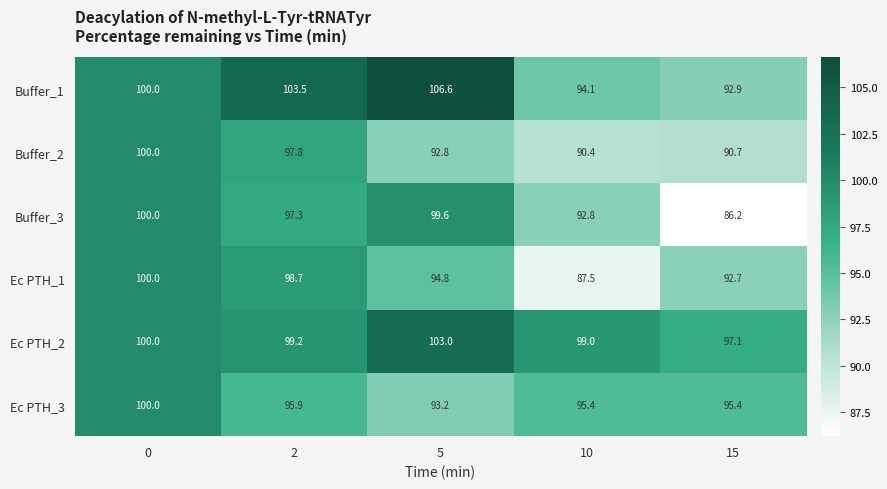

Reading left to right, extract all data points from this chart.

Buffer_1: 100.0	103.5	106.6	94.1	92.9
Buffer_2: 100.0	97.8	92.8	90.4	90.7
Buffer_3: 100.0	97.3	99.6	92.8	86.2
Ec PTH_1: 100.0	98.7	94.8	87.5	92.7
Ec PTH_2: 100.0	99.2	103.0	99.0	97.1
Ec PTH_3: 100.0	95.9	93.2	95.4	95.4